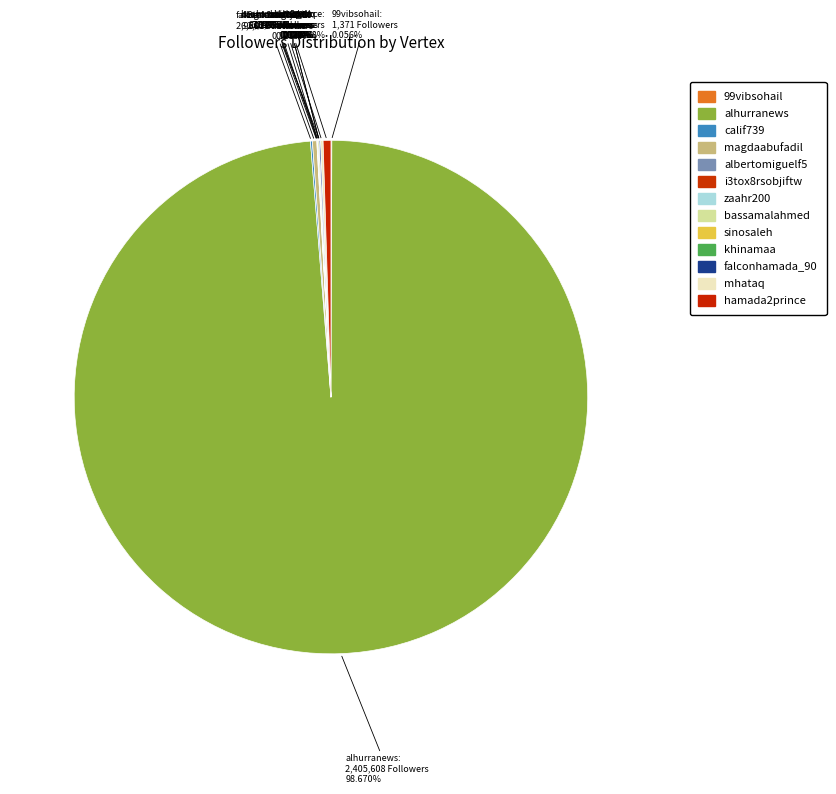

How many slices are in this pie chart?

13